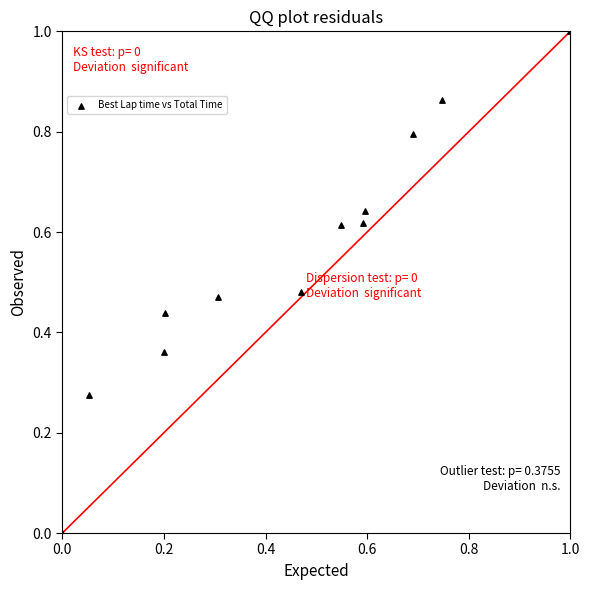

What is the range of X values (max minus min)?

1.0